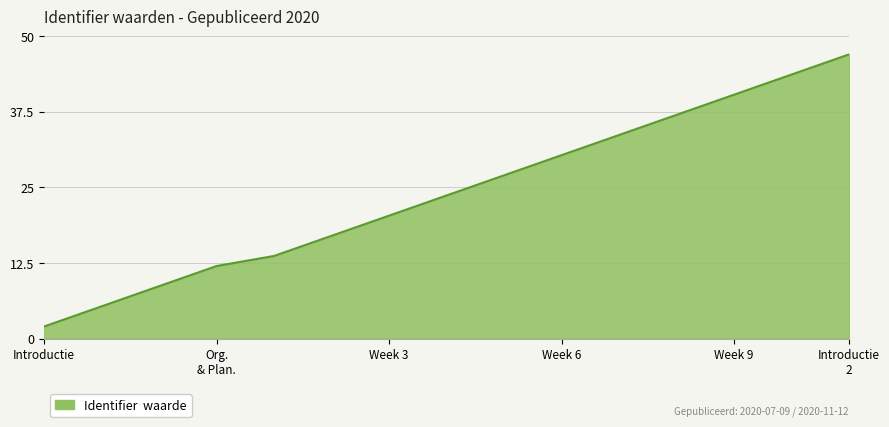

What is the minimum value shown in the chart?

2.0